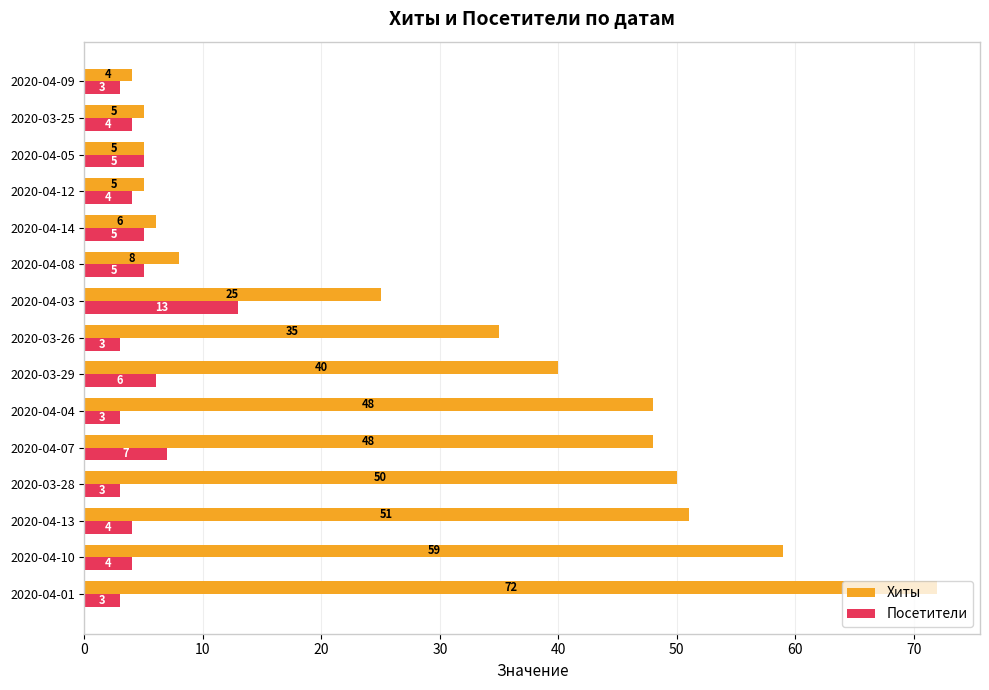

What is the maximum value for Посетители?

13